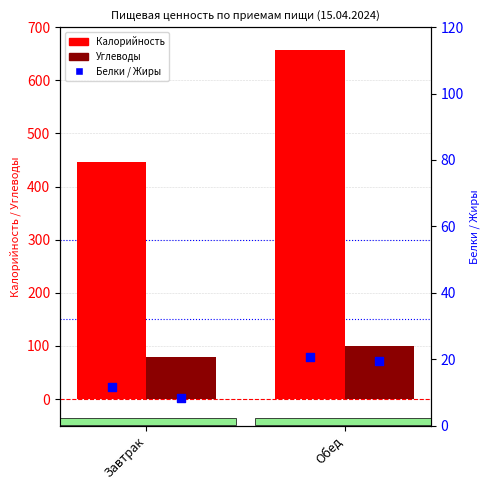

Which series has the largest total across all categories?

Калорийность